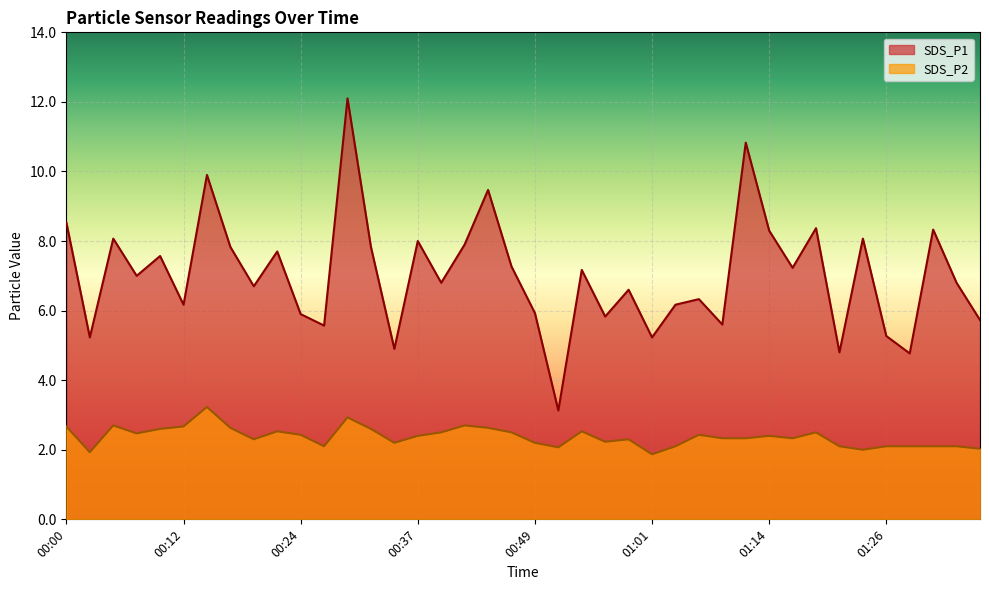

Reading right to left, extract all data points from this chart.

SDS_P1: 01:36=5.7	01:33=6.8	01:31=8.3	01:28=4.8	01:26=5.3	01:23=8.1	01:21=4.8	01:19=8.4	01:16=7.2	01:14=8.3	01:11=10.8	01:09=5.6	01:06=6.3	01:04=6.2	01:01=5.2	00:59=6.6	00:56=5.8	00:54=7.2	00:51=3.1	00:49=5.9	00:46=7.3	00:44=9.5	00:42=7.9	00:39=6.8	00:37=8.0	00:34=4.9	00:32=7.8	00:29=12.1	00:27=5.6	00:24=5.9	00:22=7.7	00:19=6.7	00:17=7.8	00:15=9.9	00:12=6.2	00:10=7.6	00:07=7.0	00:05=8.1	00:02=5.2	00:00=8.5
SDS_P2: 01:36=2.0	01:33=2.1	01:31=2.1	01:28=2.1	01:26=2.1	01:23=2.0	01:21=2.1	01:19=2.5	01:16=2.3	01:14=2.4	01:11=2.3	01:09=2.3	01:06=2.4	01:04=2.1	01:01=1.9	00:59=2.3	00:56=2.2	00:54=2.5	00:51=2.1	00:49=2.2	00:46=2.5	00:44=2.6	00:42=2.7	00:39=2.5	00:37=2.4	00:34=2.2	00:32=2.6	00:29=2.9	00:27=2.1	00:24=2.4	00:22=2.5	00:19=2.3	00:17=2.6	00:15=3.2	00:12=2.7	00:10=2.6	00:07=2.5	00:05=2.7	00:02=1.9	00:00=2.7